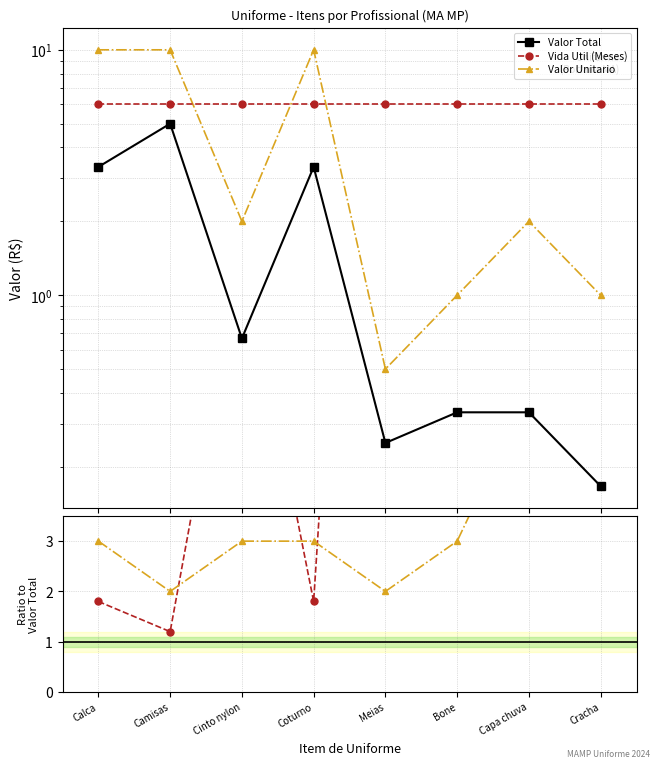

Read the Vida Util / Valor Total value at Camisas.

1.2